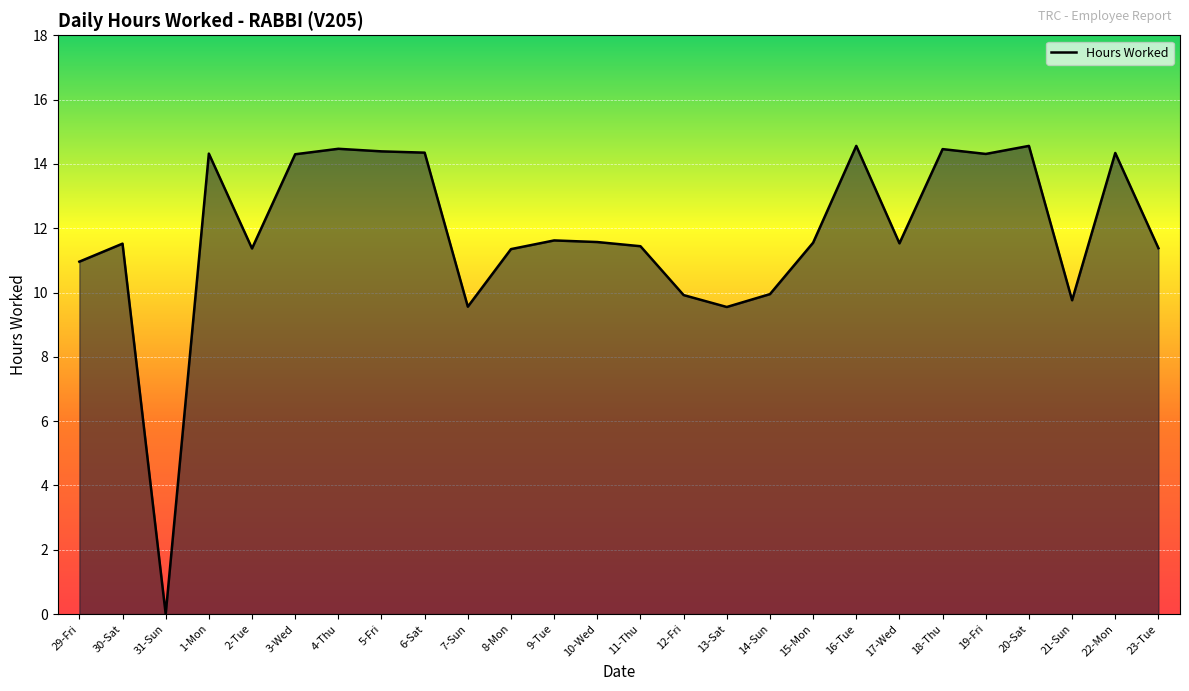

Count the number of data series in this chart.

1